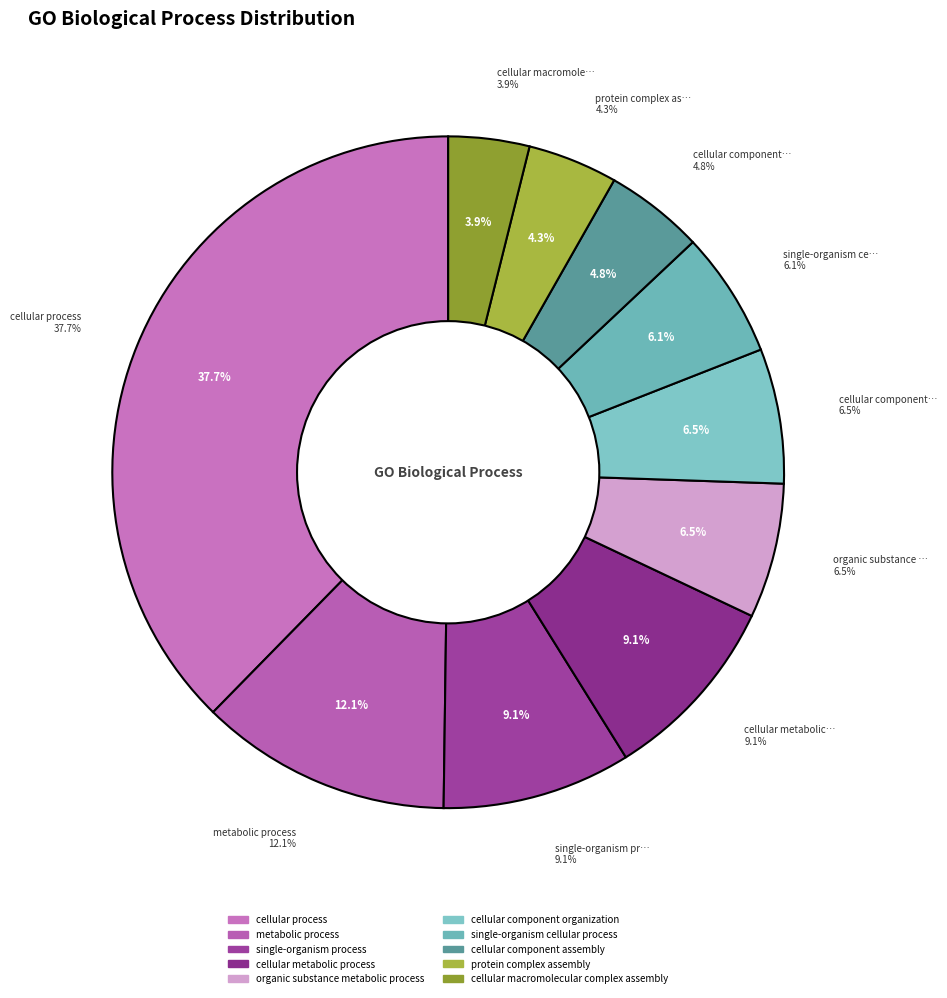

How many segments does this pie chart have?

10